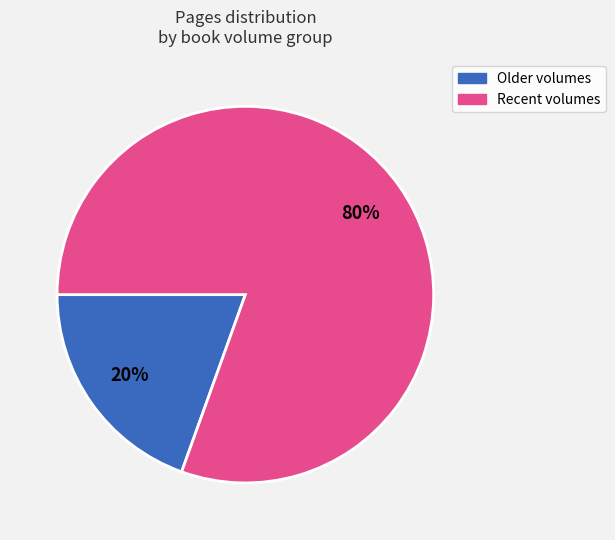

To the nearest percent, what is the average slice percentage?

50%